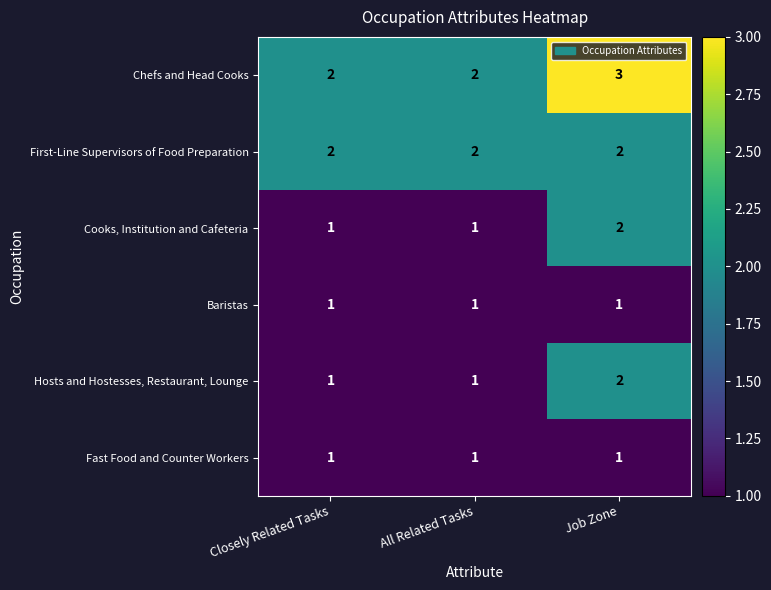

How many series are shown in this chart?

6